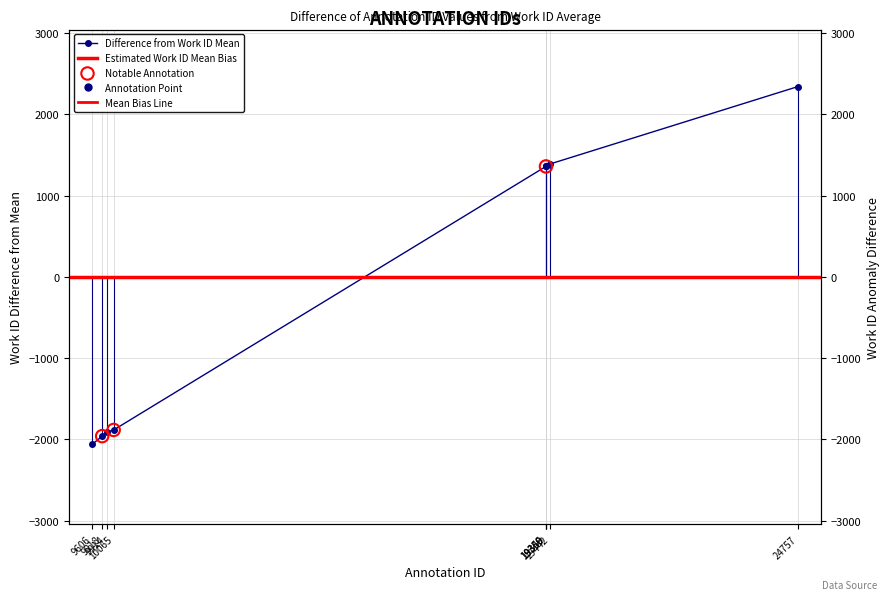

What is the change in value from 9914 to 19349?

+3270.0